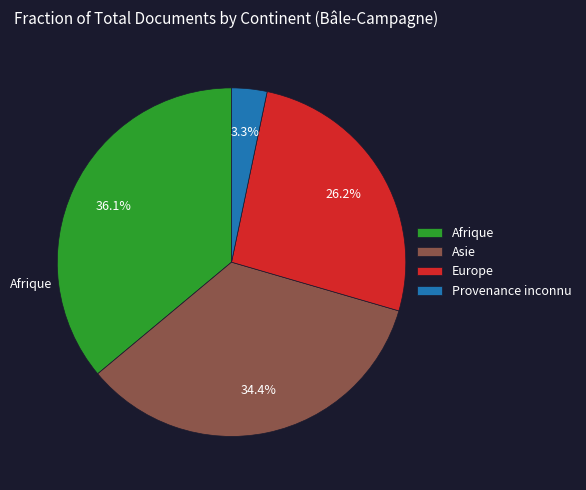

Does any single category account for the majority?

No